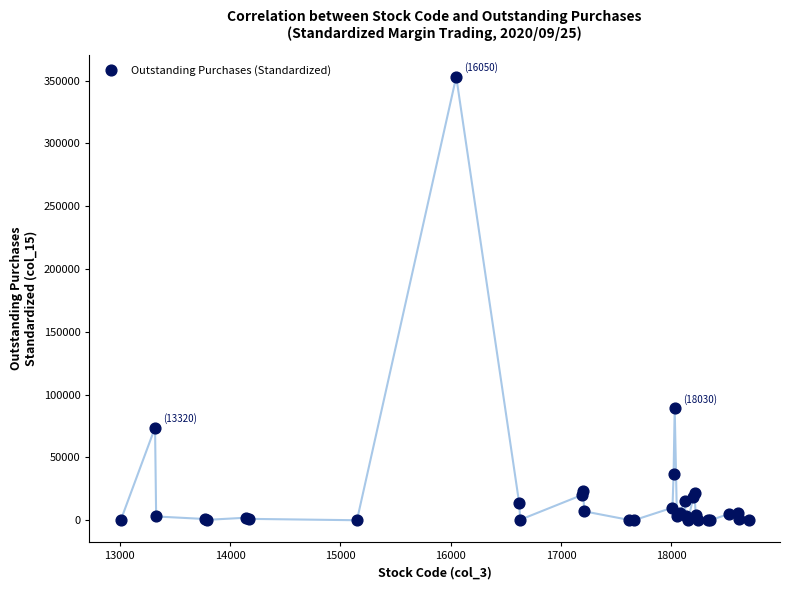

What Y value in the scatter plot is closest to 176550?

89200